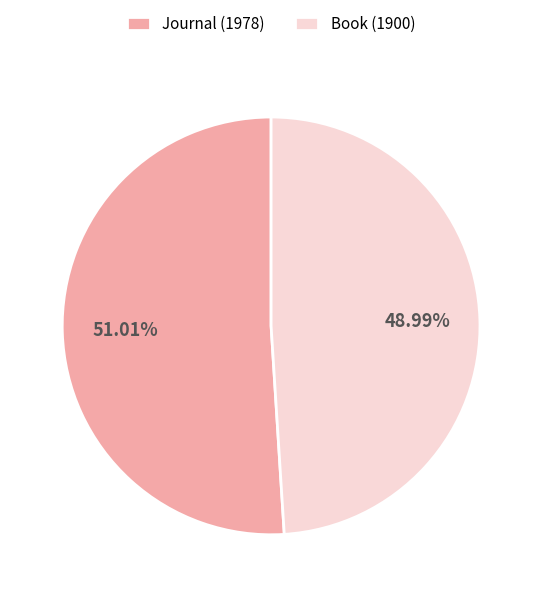

What is the ratio of the value at Book (1900) to the value at Journal (1978)?

1.0